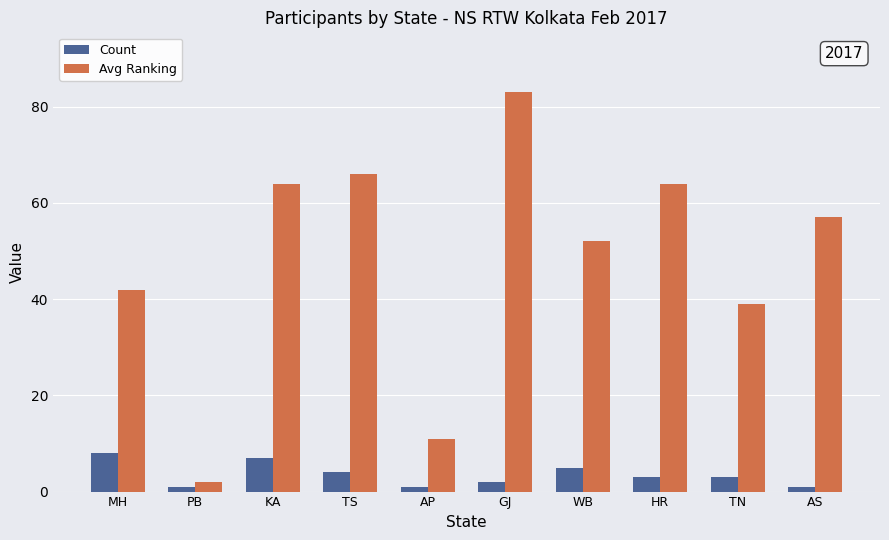

At MH, list the series in order from smallest to largest.

Count, Avg Ranking